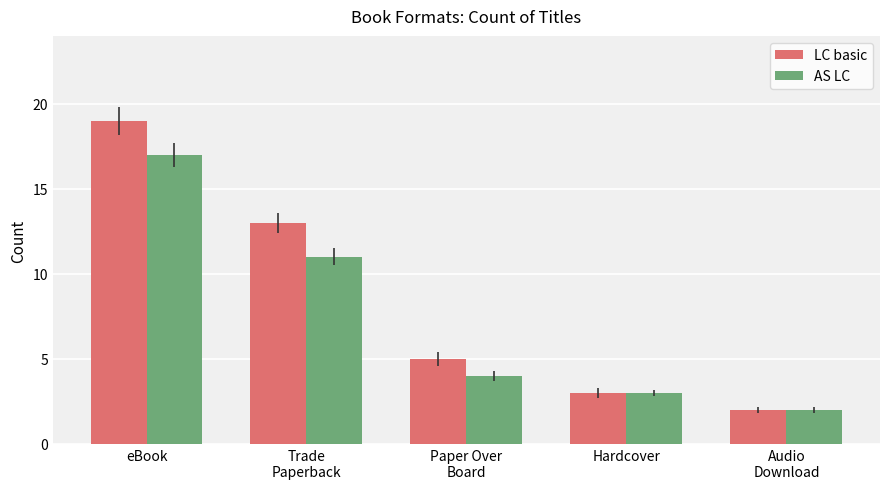

What is the label of the 4th bar from the right?

Trade
Paperback